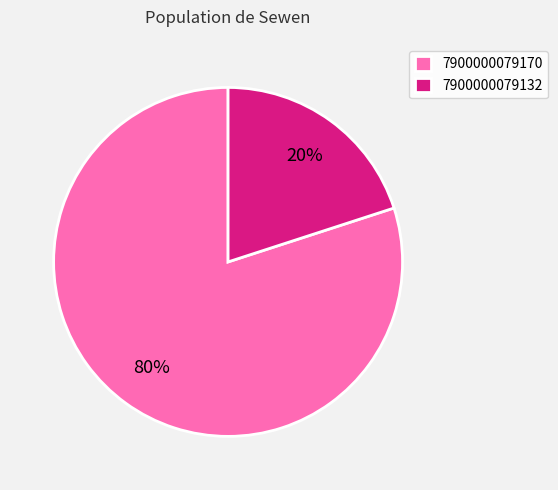

Which slice is the largest?

7900000079170